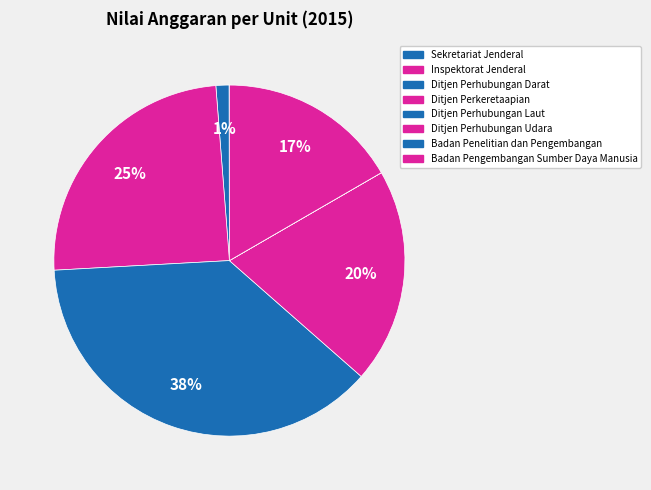

To the nearest percent, what portion does Ditjen Perkeretaapian represent?

25%